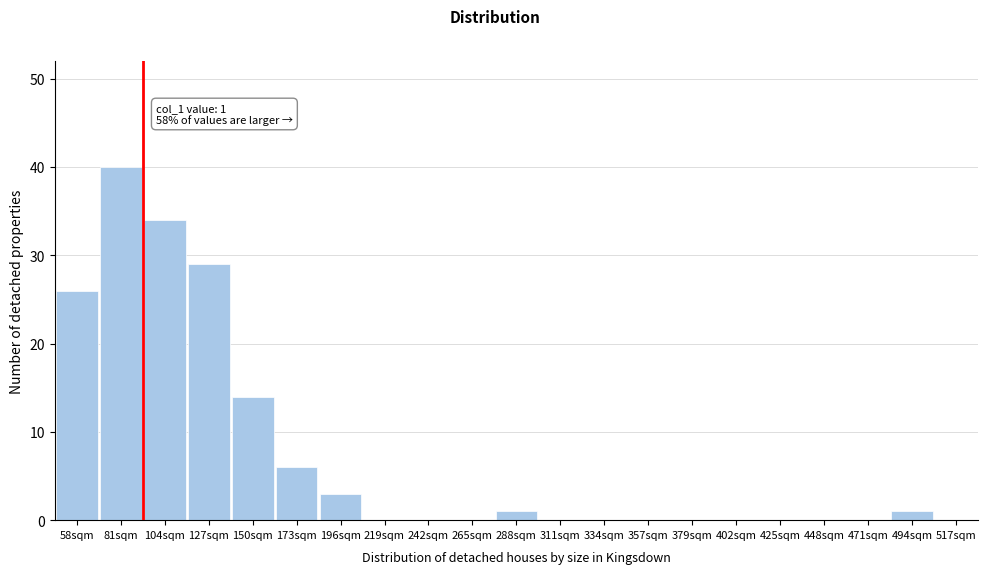

Reading left to right, extract all data points from this chart.

58sqm=26	81sqm=40	104sqm=34	127sqm=29	150sqm=14	173sqm=6	196sqm=3	219sqm=0	242sqm=0	265sqm=0	288sqm=1	311sqm=0	334sqm=0	357sqm=0	379sqm=0	402sqm=0	425sqm=0	448sqm=0	471sqm=0	494sqm=1